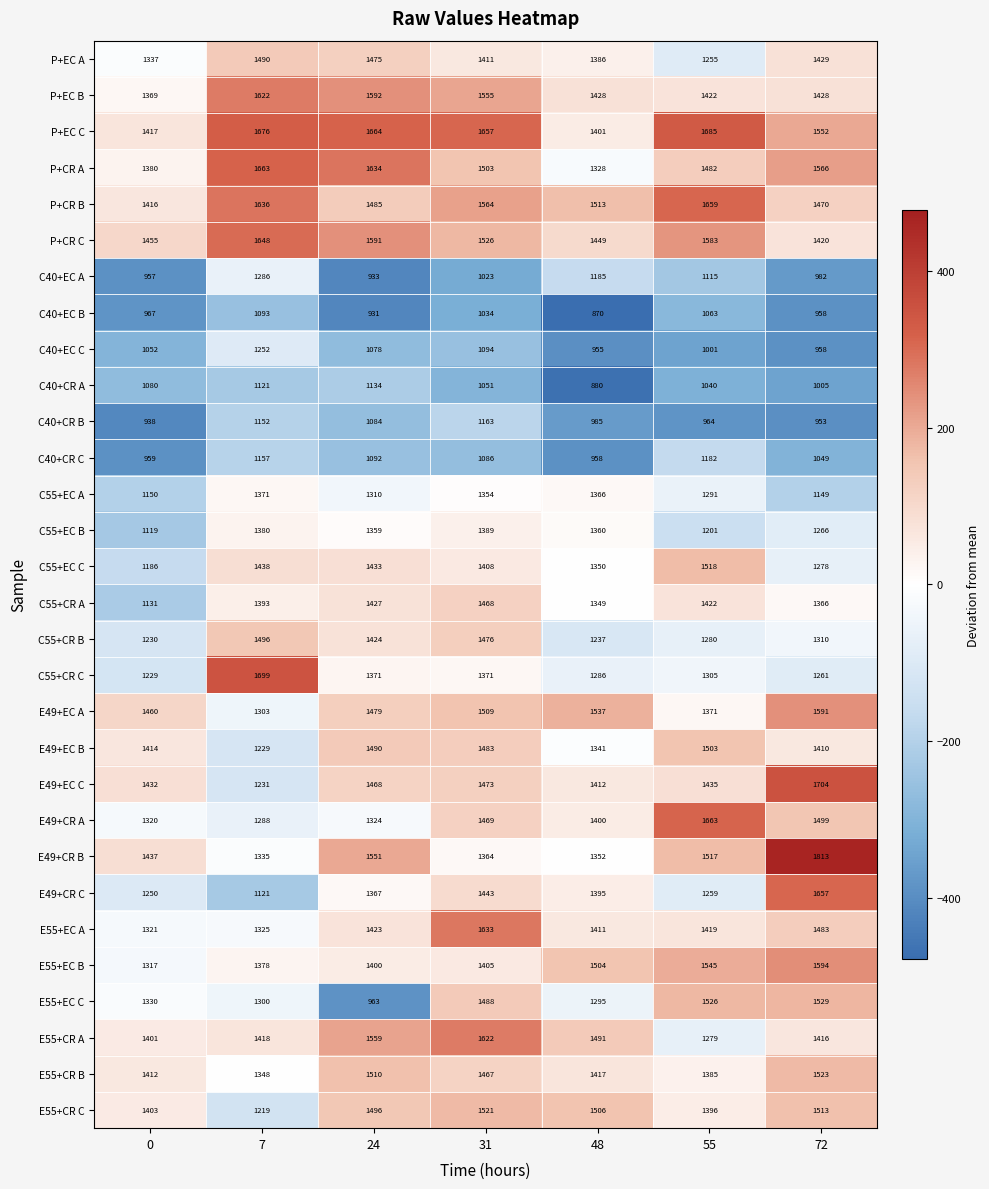

What is the spread (max minus min) of values at 7?

606